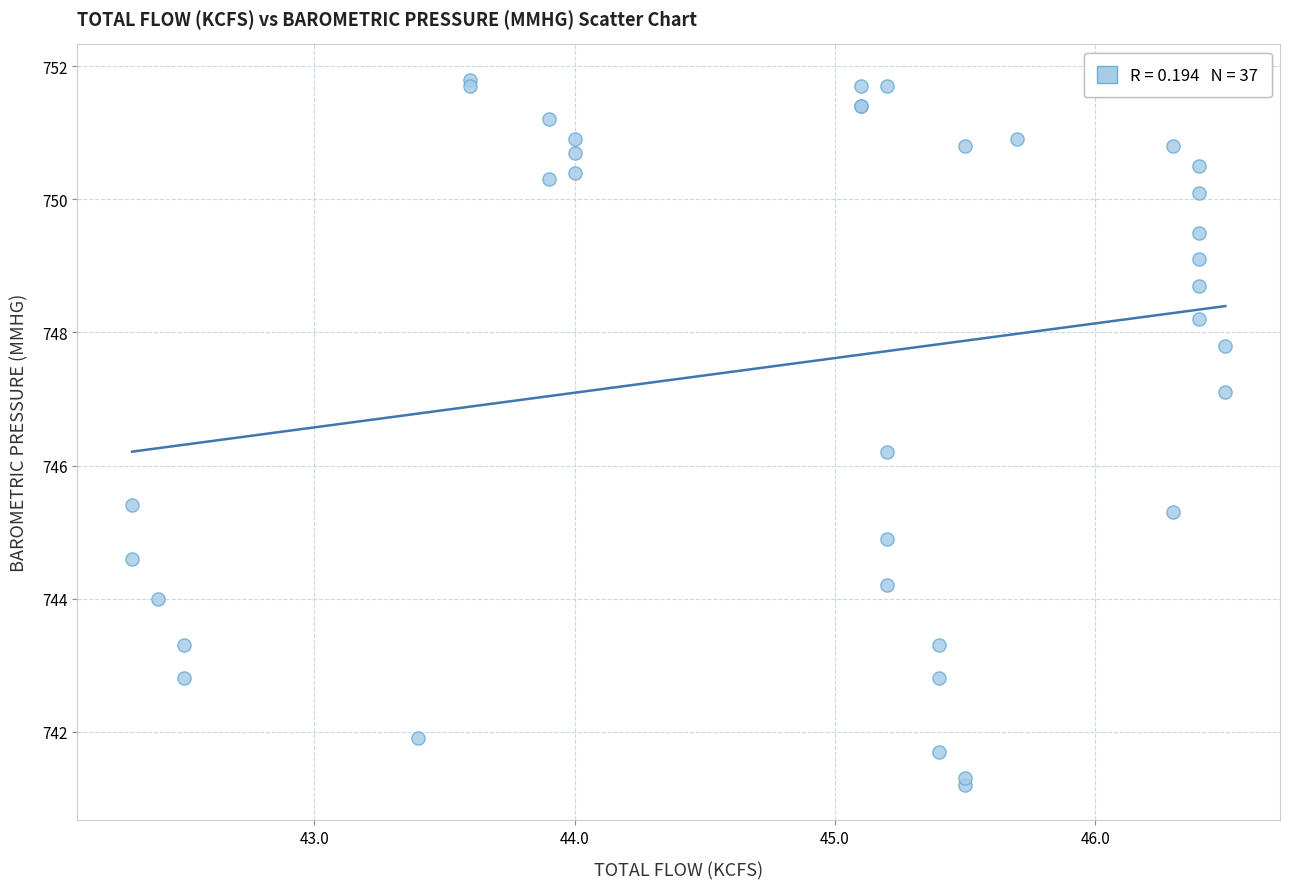

What Y value in the scatter plot is closest to 746?

746.2